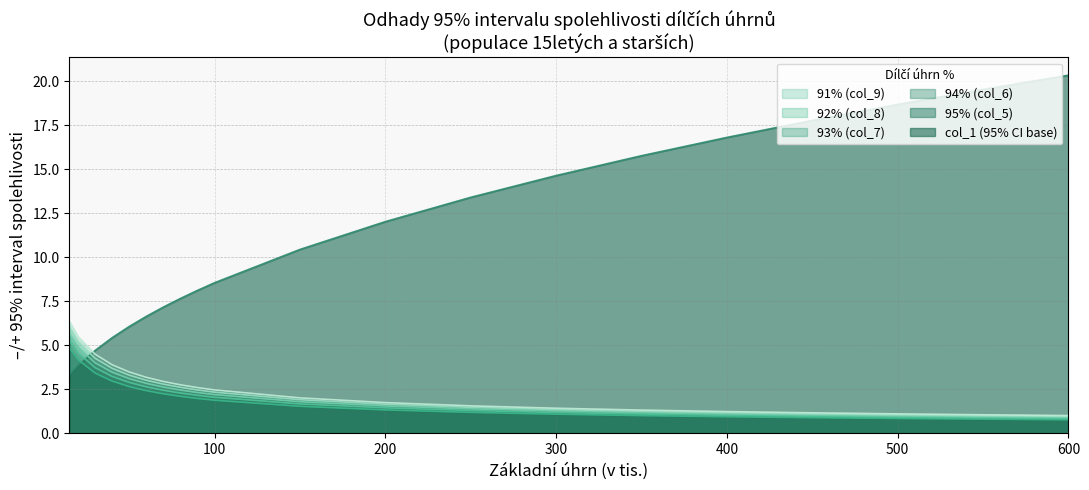

What is the value of the 91% (col_9) point at the 11th from the left?

1.8